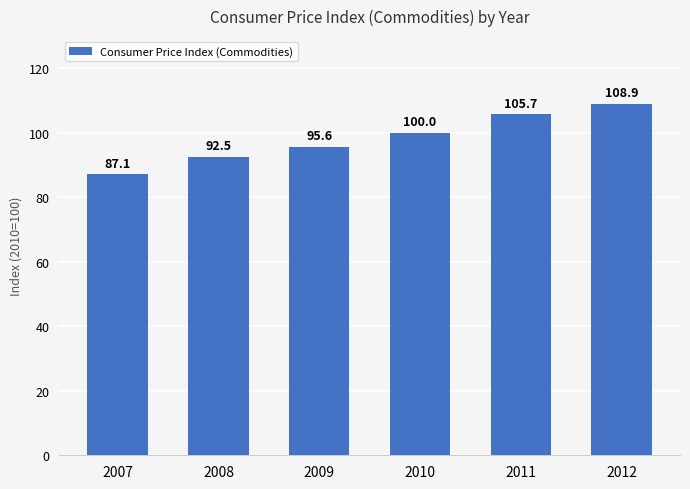

What is the smallest value displayed?

87.1